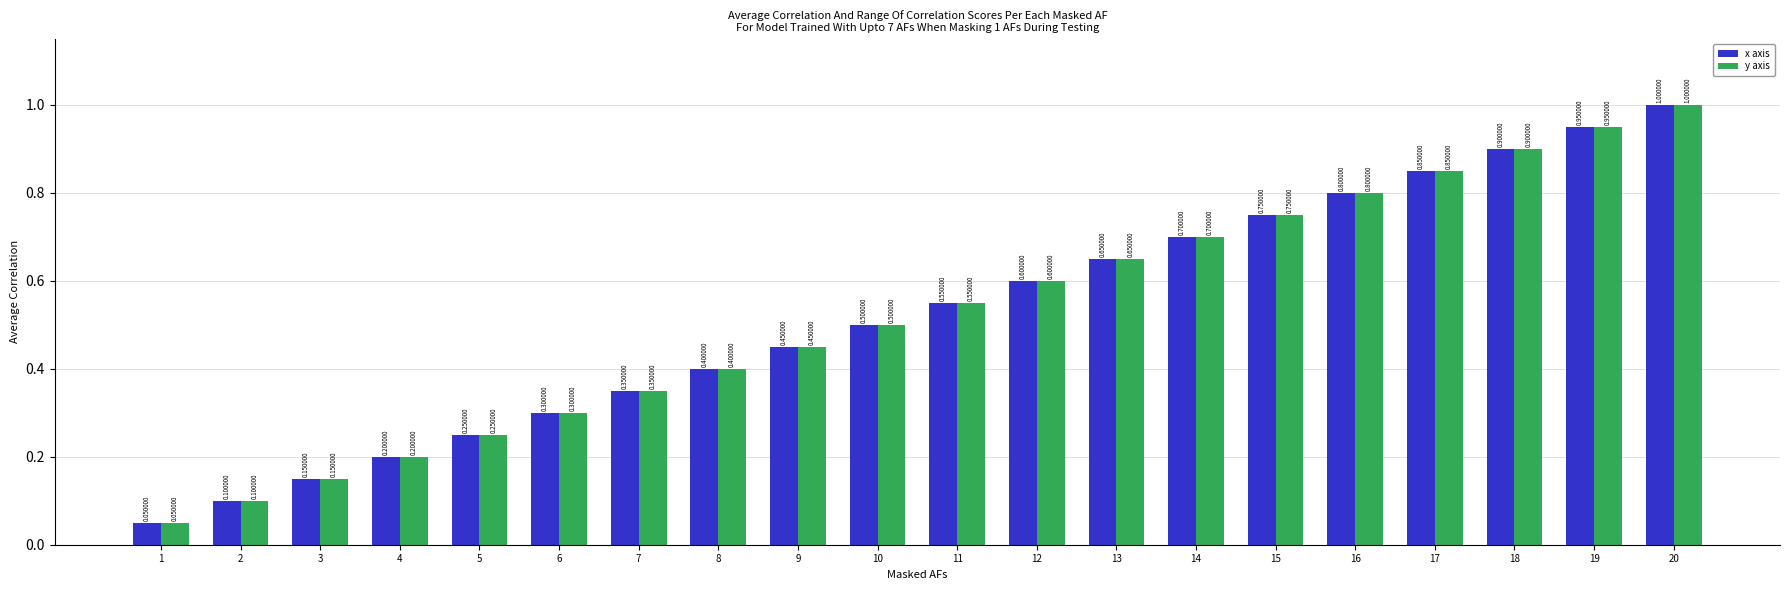

At which category is the sum across all series the highest?

20